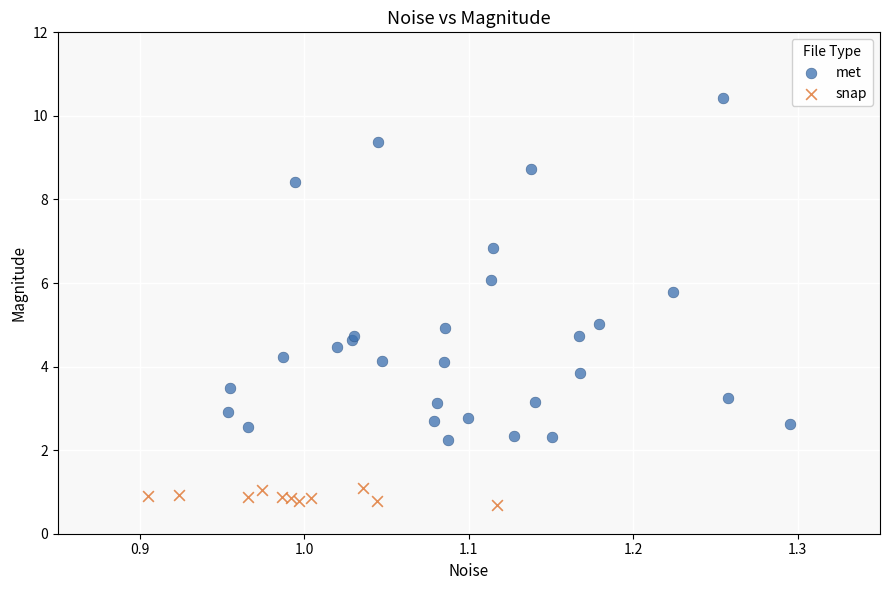

Which series contains the lowest Y value?

snap